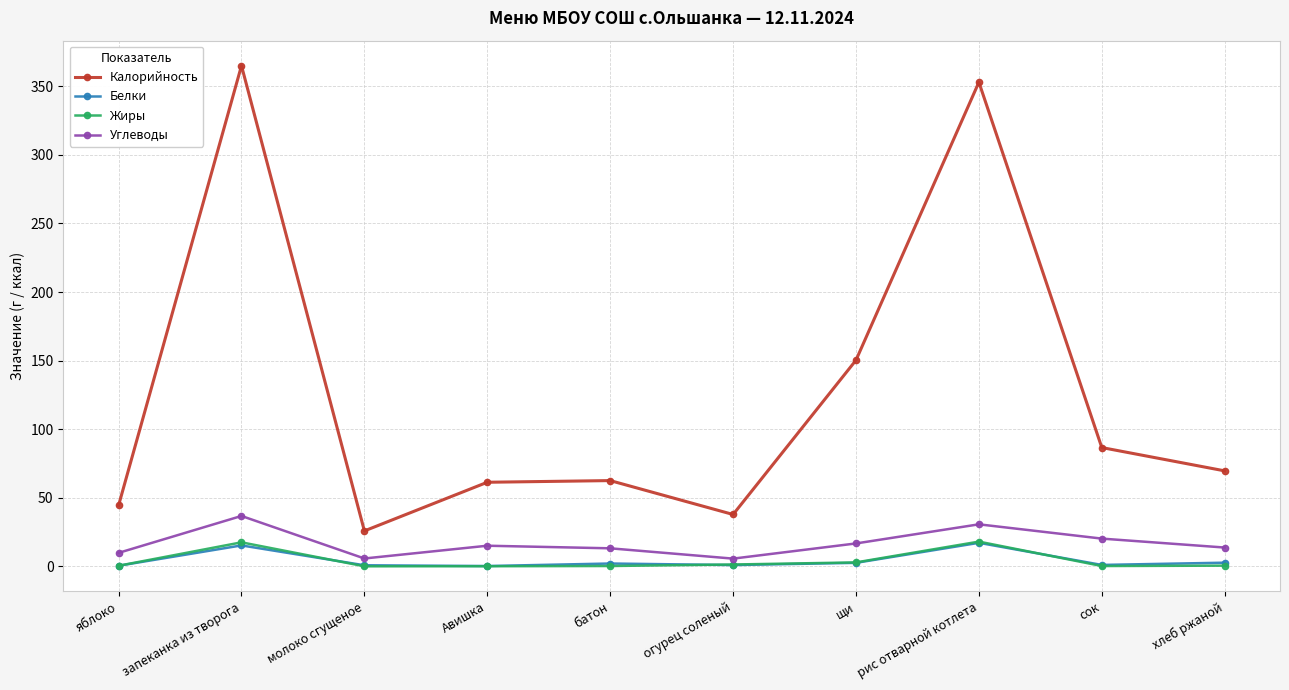

At how many categories does at least one series exceed 20?

10